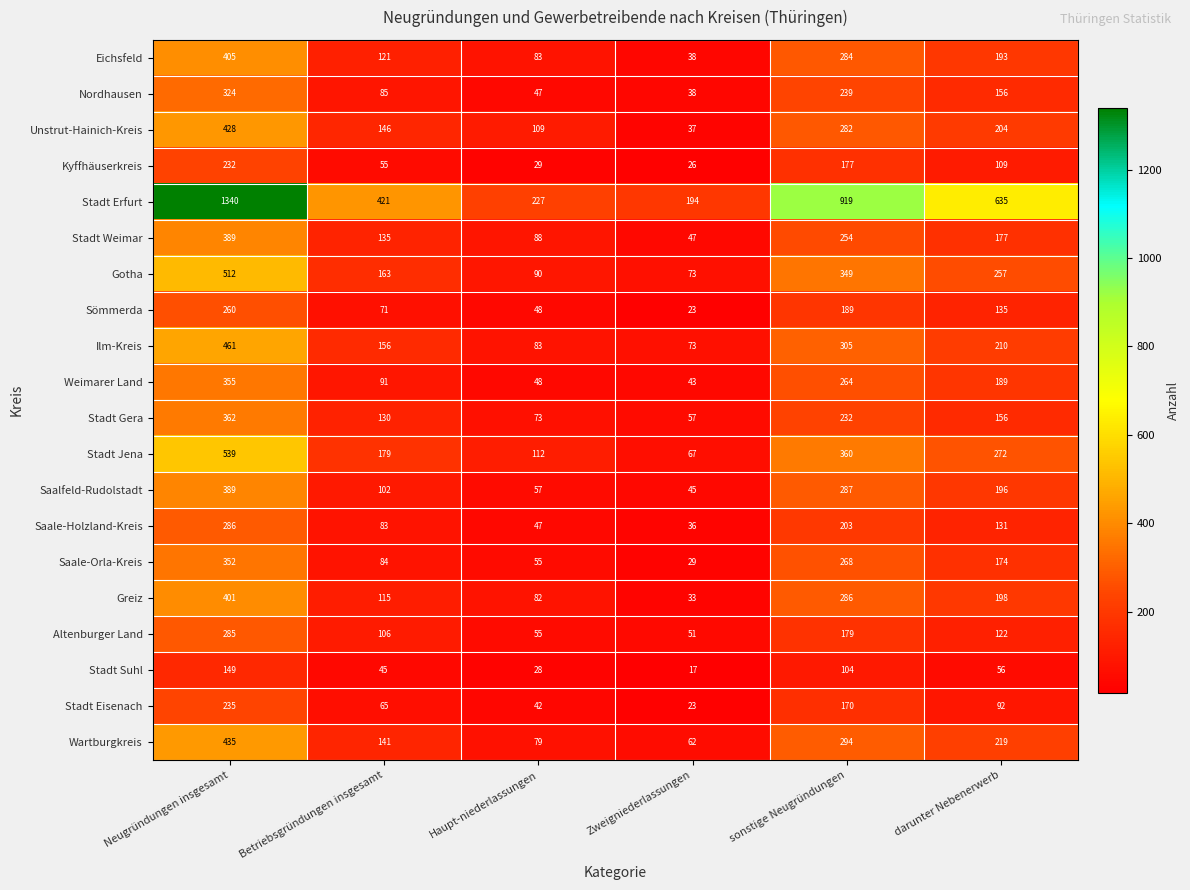

Read the Ilm-Kreis value at Betriebsgründungen insgesamt.

156